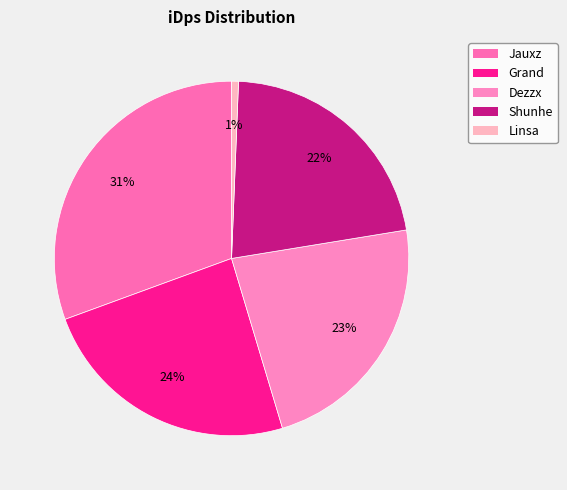

Is there a majority slice in this chart?

No